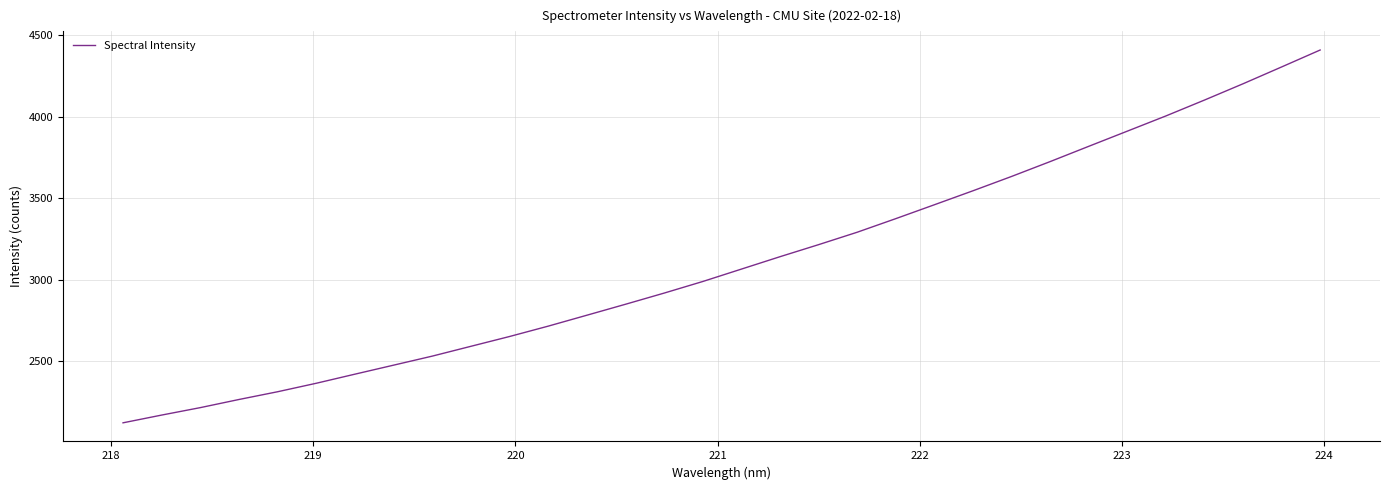

How many series are shown in this chart?

1